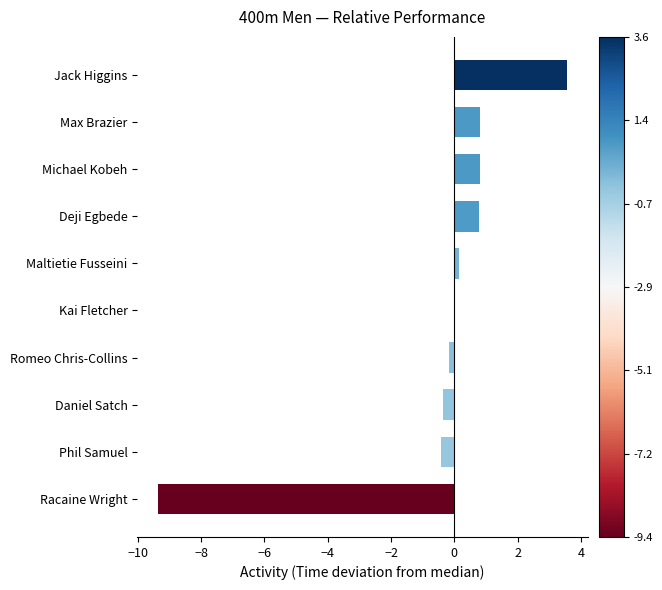

Is it true that the value at Jack Higgins is 3.6?

True